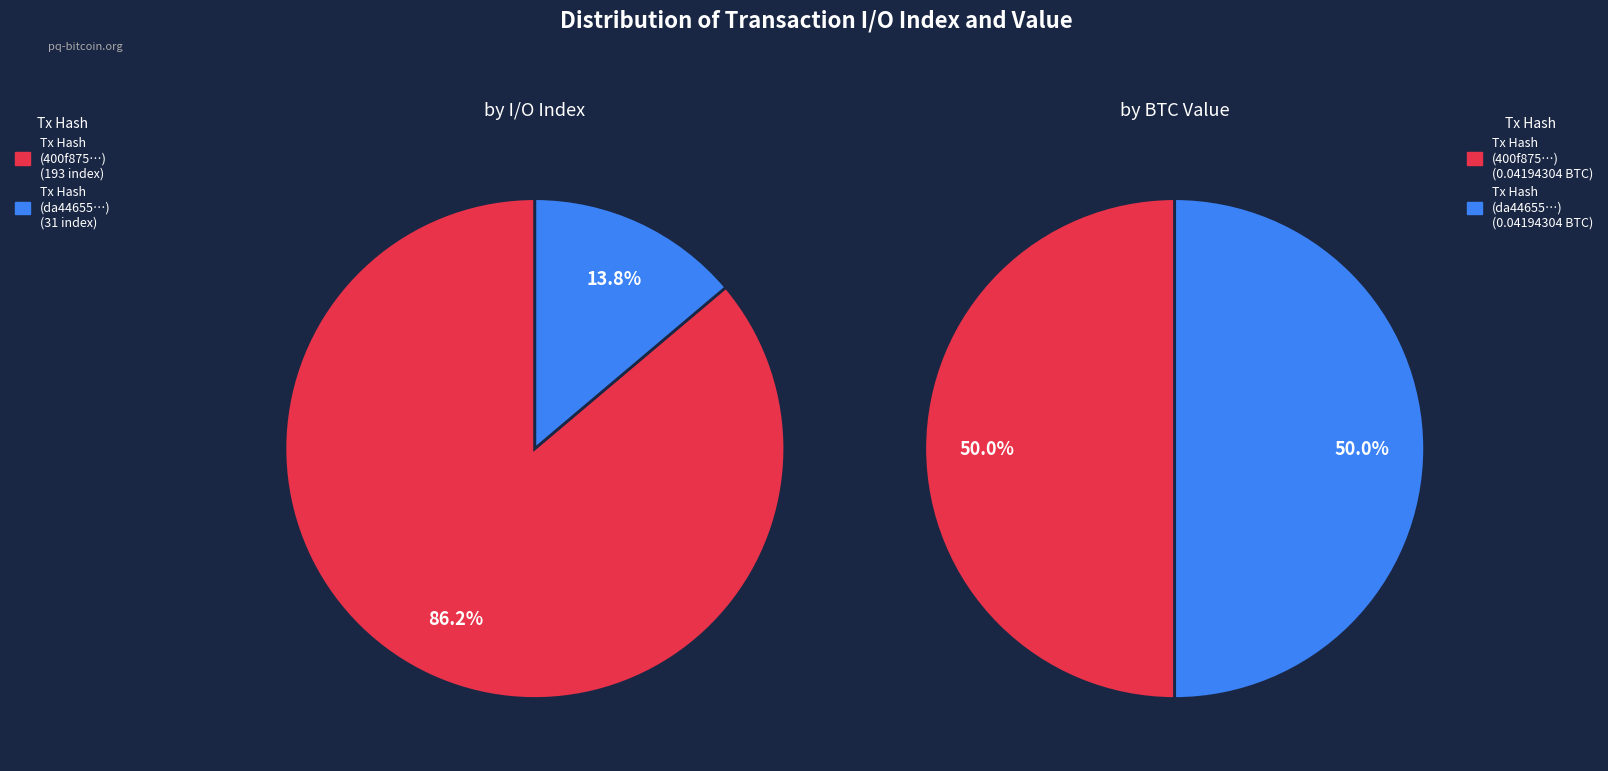

Is there a majority slice in this chart?

Yes